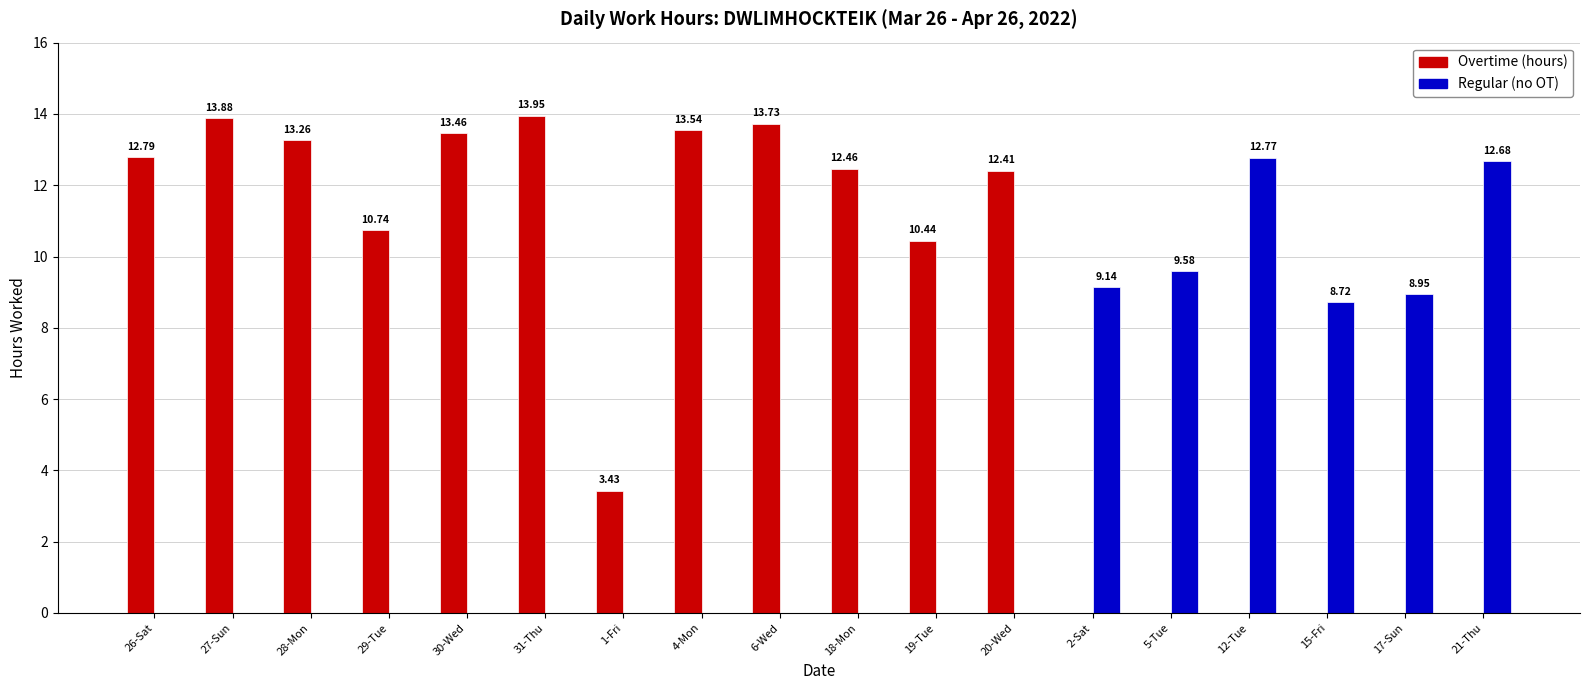

At which category is the sum across all series the highest?

31-Thu